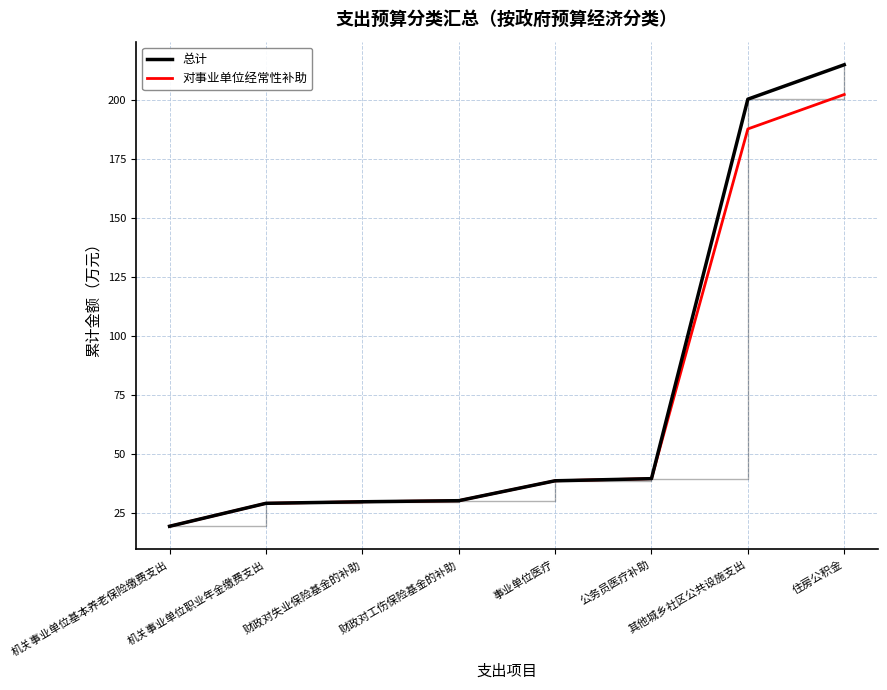

What is the difference between the highest and lowest values at 其他城乡社区公共设施支出?

12.6